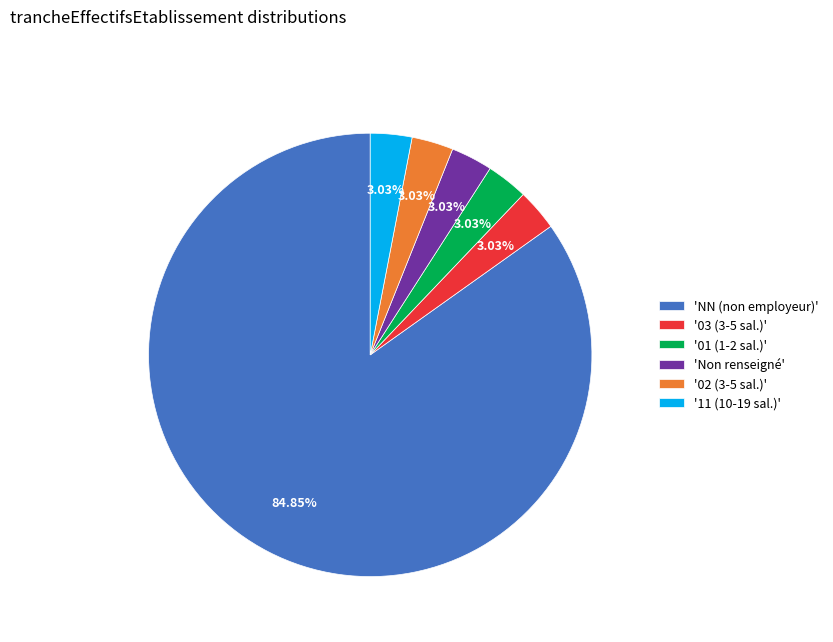

Which slice is the largest?

'NN (non employeur)'